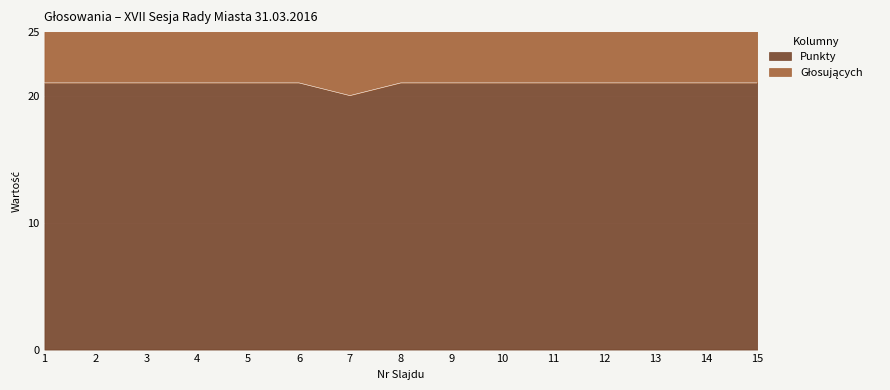

What is the greatest value displayed?

21